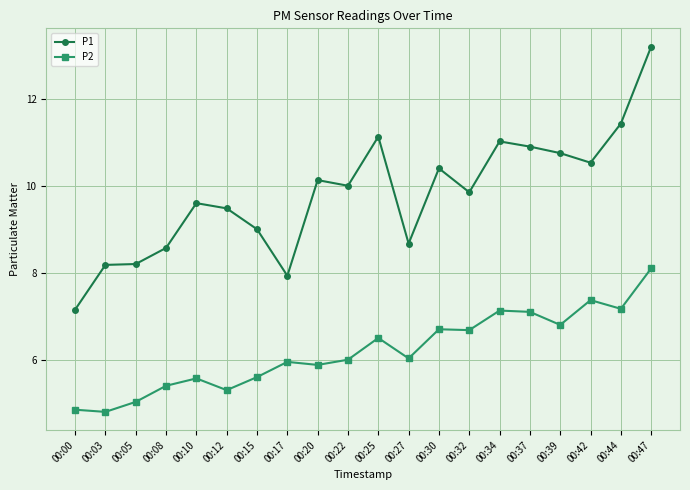

What are all the series names shown in the legend?

P1, P2